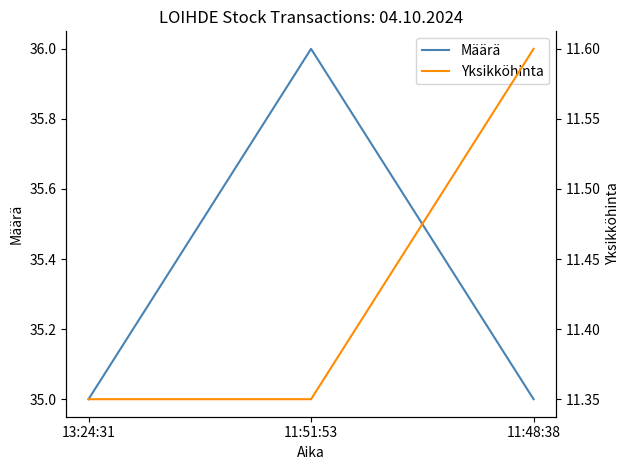

Does the chart have visible grid lines?

No